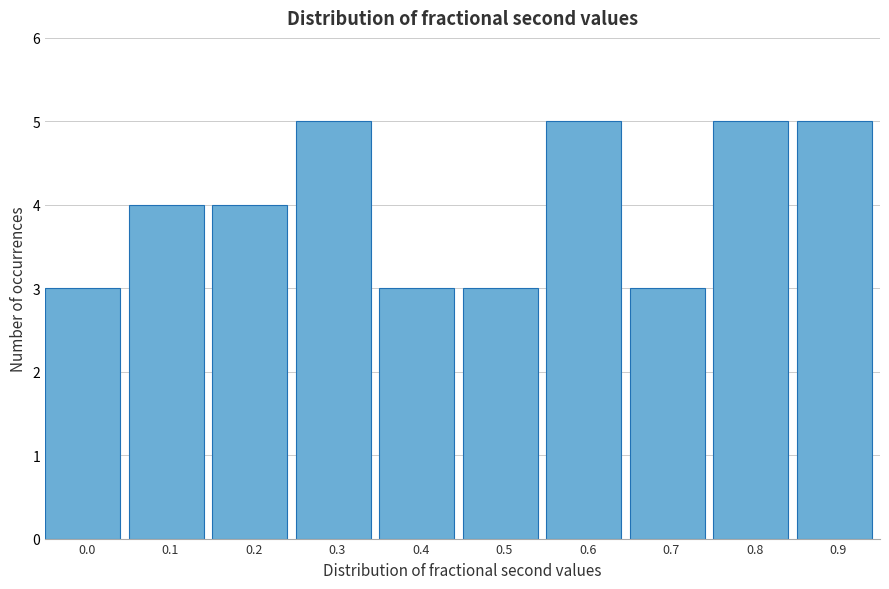

Reading left to right, list all the values displayed in this chart.

3	4	4	5	3	3	5	3	5	5